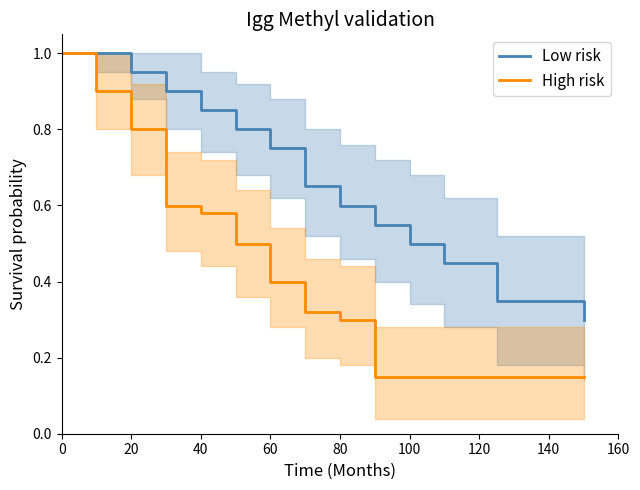

Which series has the largest total across all categories?

Low risk